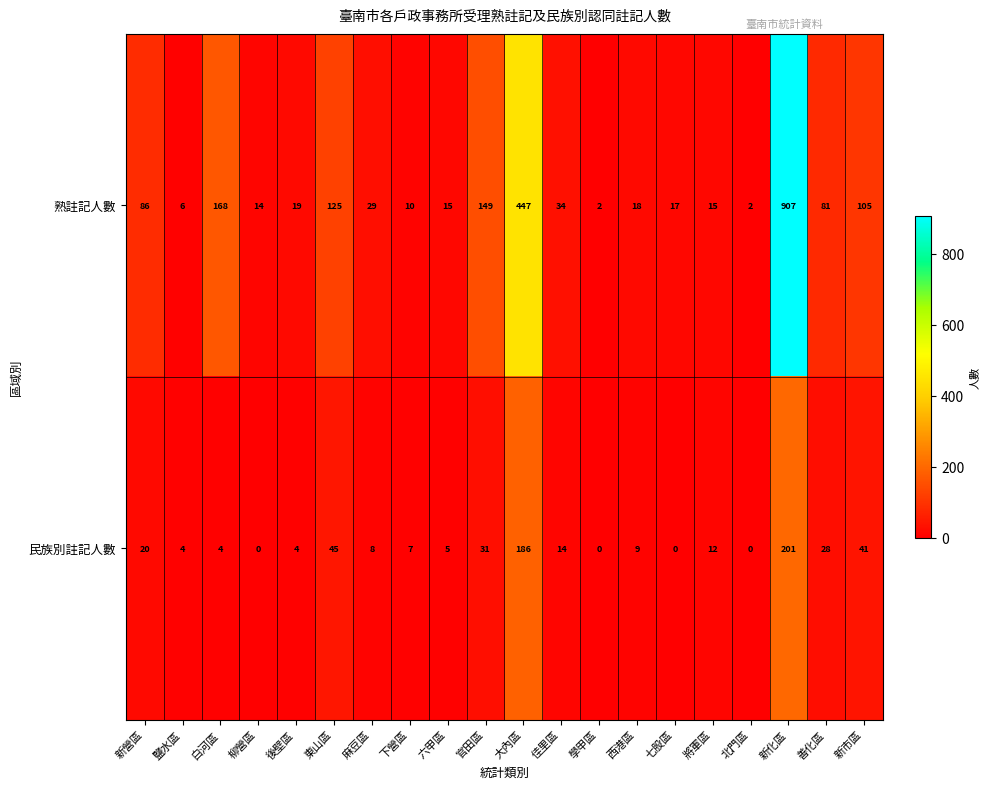

List the series in order of their overall mean, highest first.

熟註記人數, 民族別註記人數